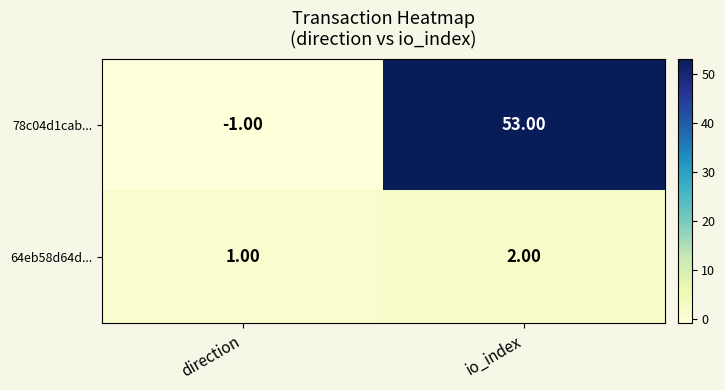

Which category has the highest value in the 64eb58d64d... series?

io_index